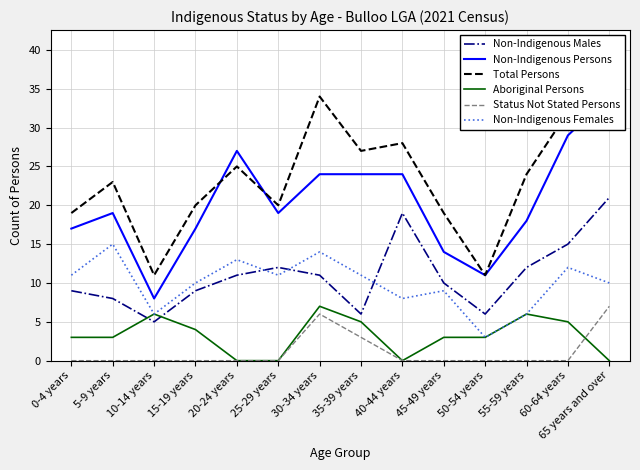

The Aboriginal Persons series shows 10 at 30-34 years. True or false?

False